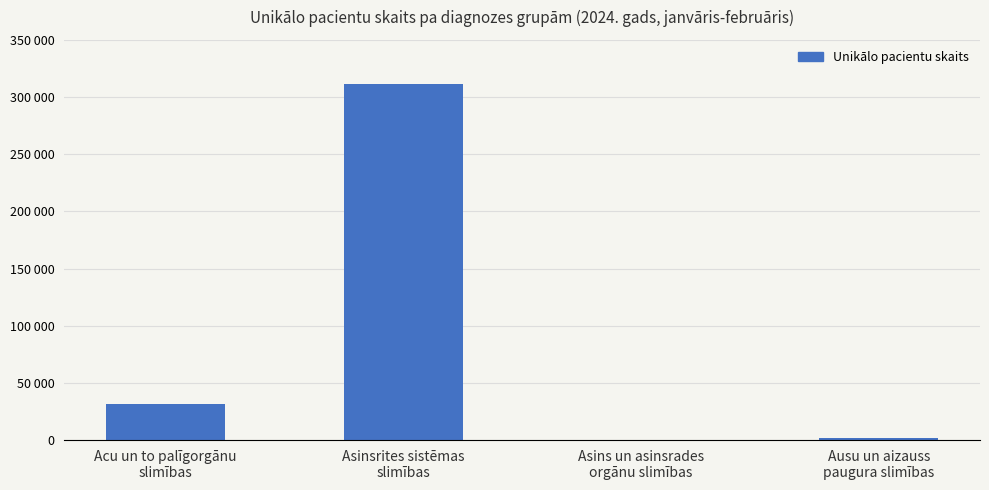

Reading left to right, extract all data points from this chart.

31226	311075	196	1522